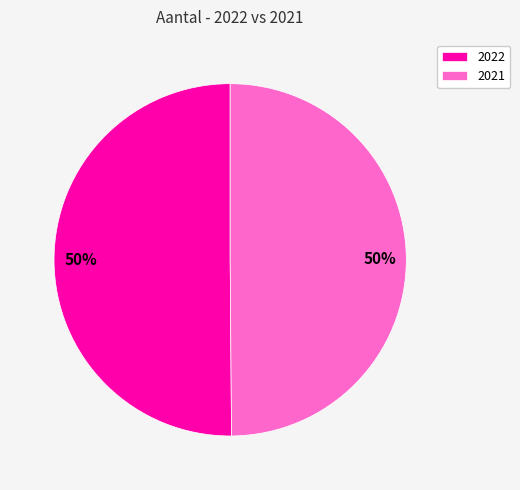

Combined, do 2021 and 2022 account for over 50%?

Yes